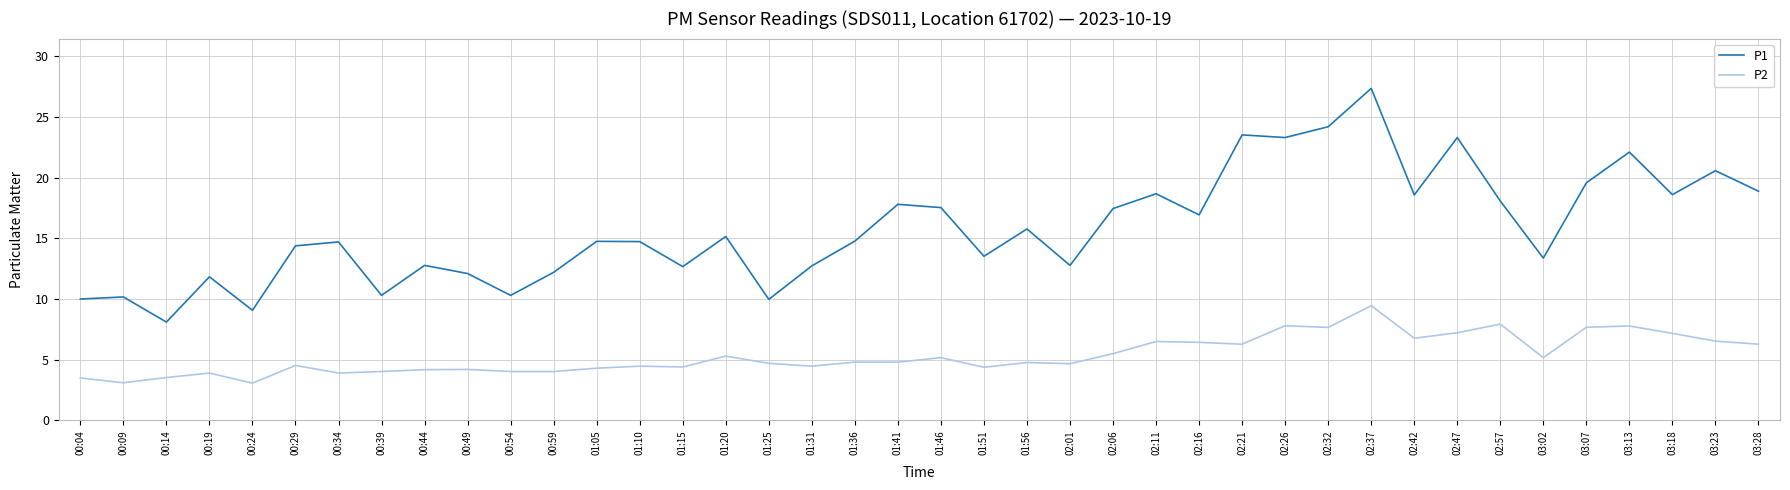

What is the sum of the P2 values at 01:25 and 00:14?

8.2